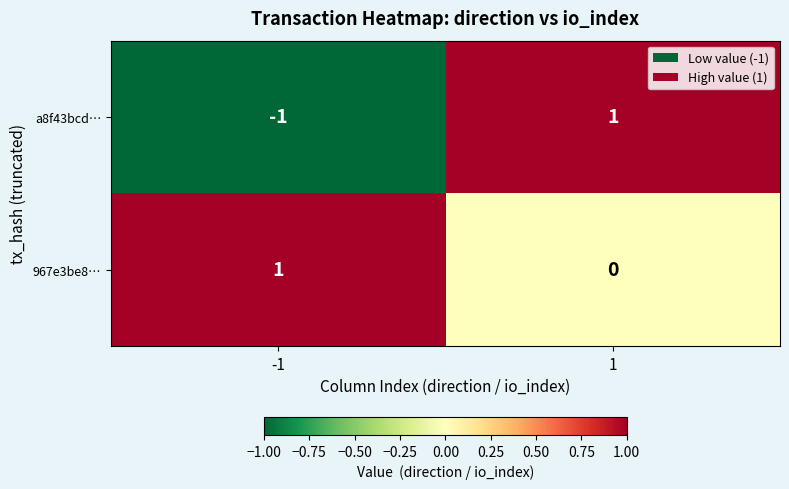

How many categories are shown in the chart?

2